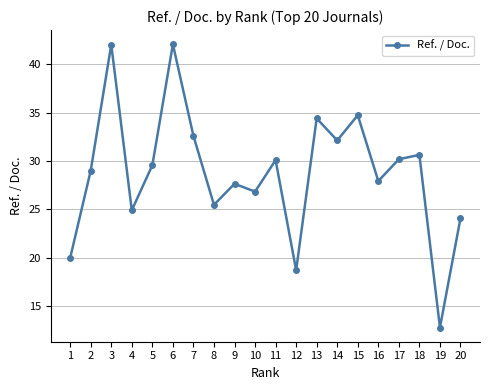

Is it true that the value at 19 is 12.8?

True